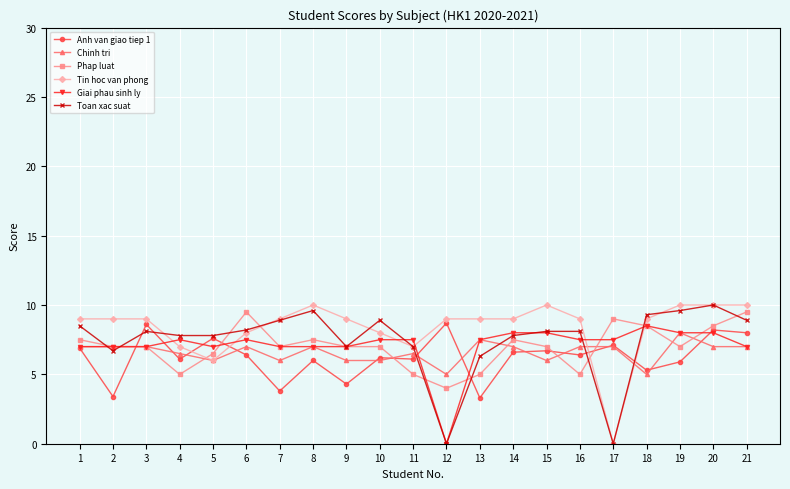

What value does the Giai phau sinh ly series have at 1?

7.0